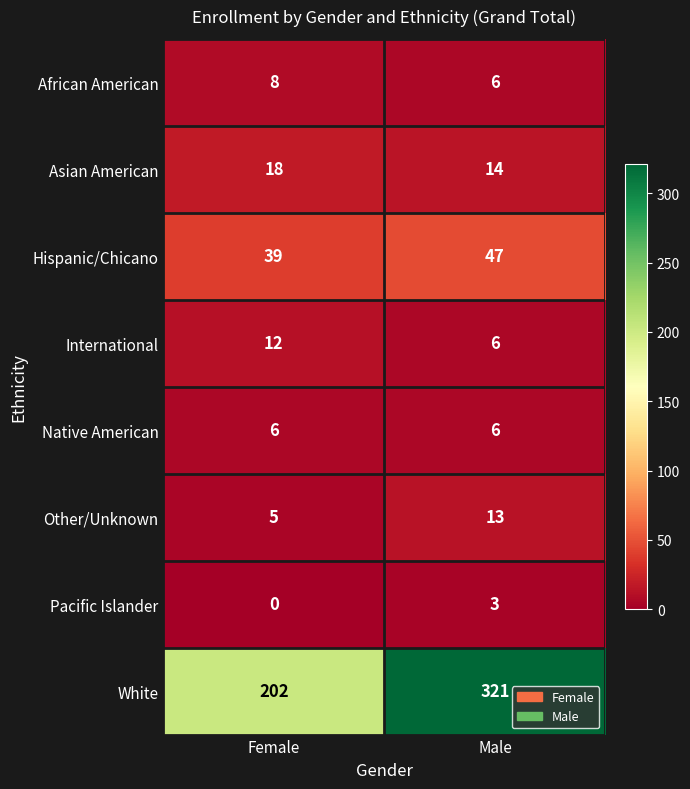

Is it true that Asian American equals 24 at Female?

False